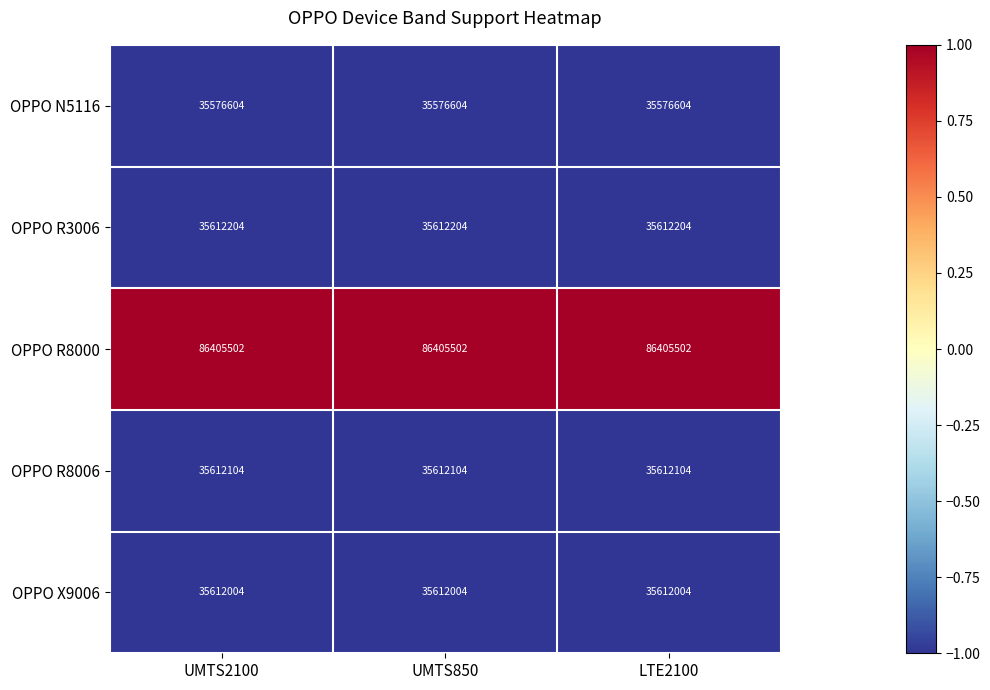

At LTE2100, list the series in order from smallest to largest.

OPPO N5116, OPPO X9006, OPPO R8006, OPPO R3006, OPPO R8000